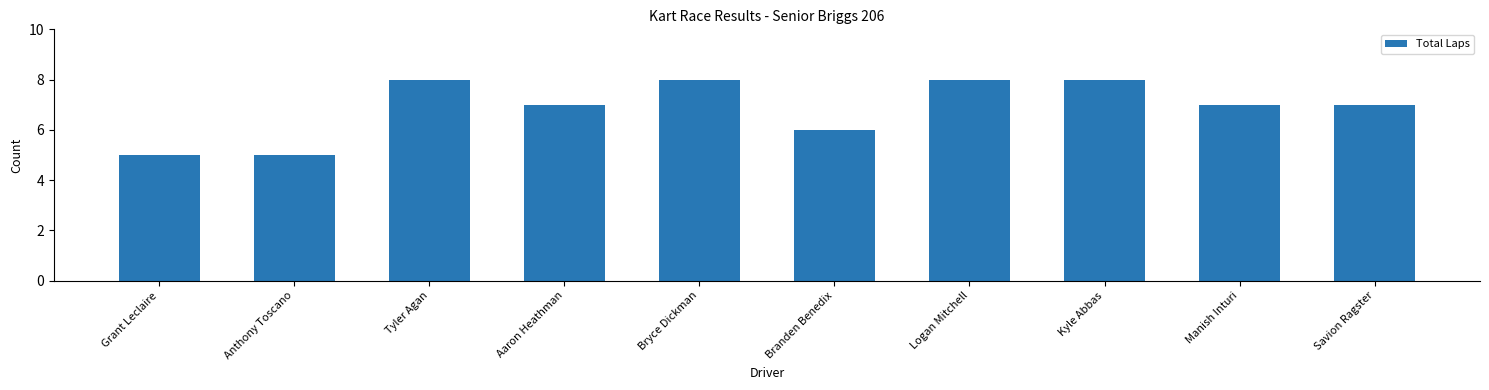

What is the sum of all values?

69